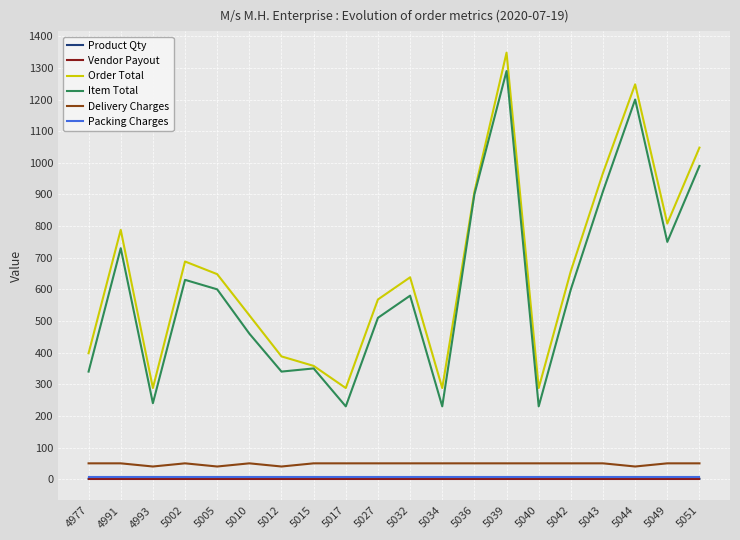

True or false: Item Total has a value of 154 at 5017.

False